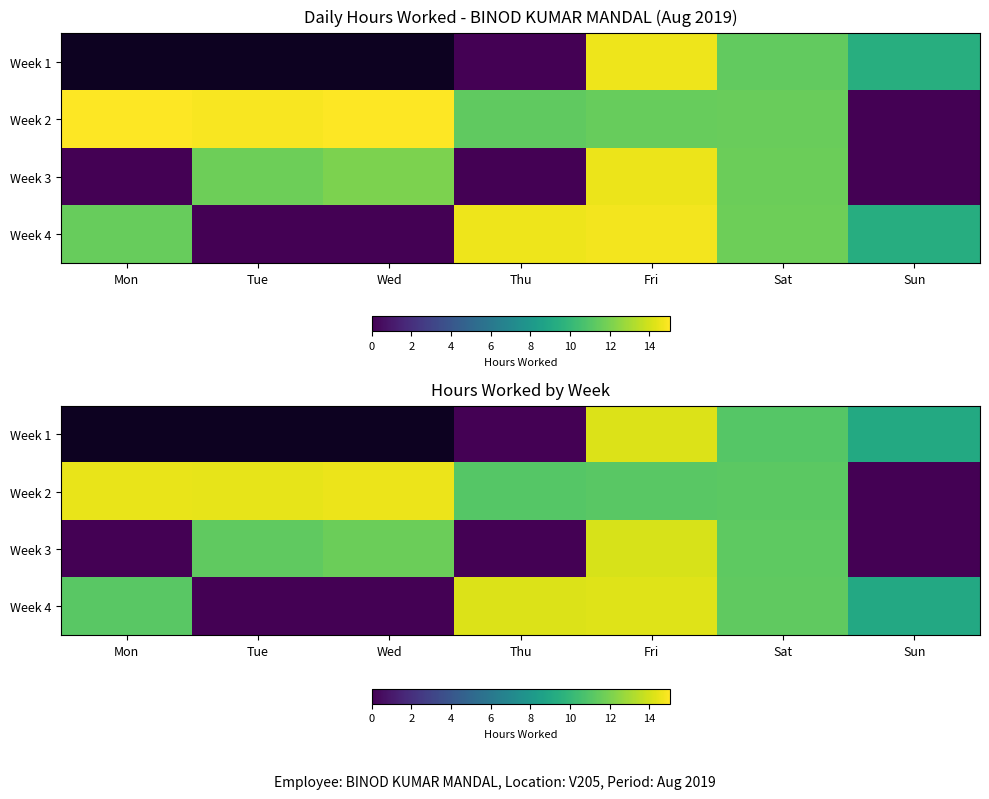

Which has a higher value, Mon or Thu?

Thu